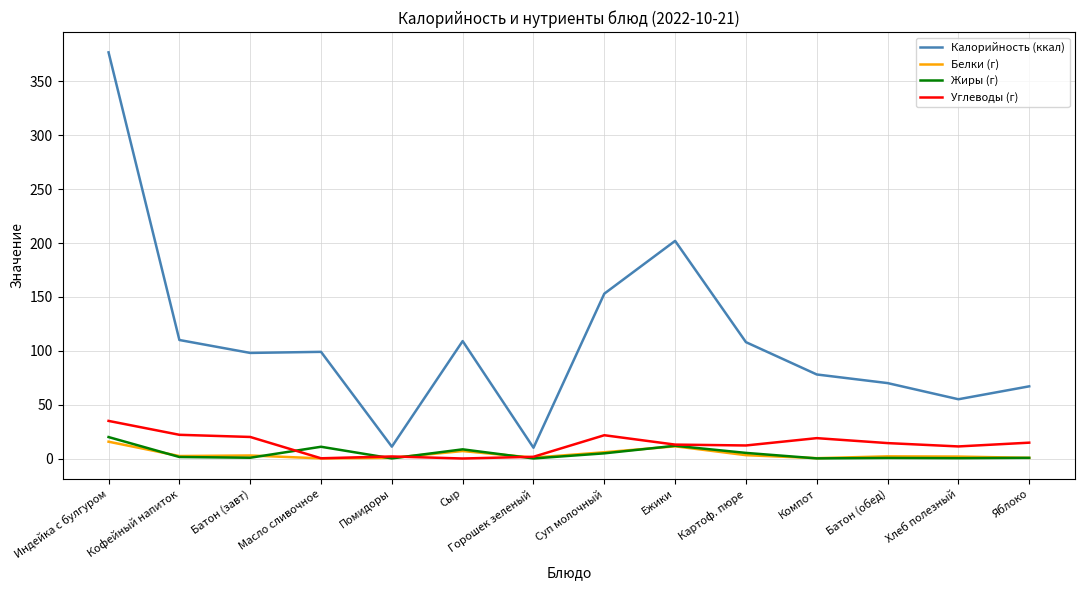

At which category does the chart reach its peak across all series?

Индейка с булгуром